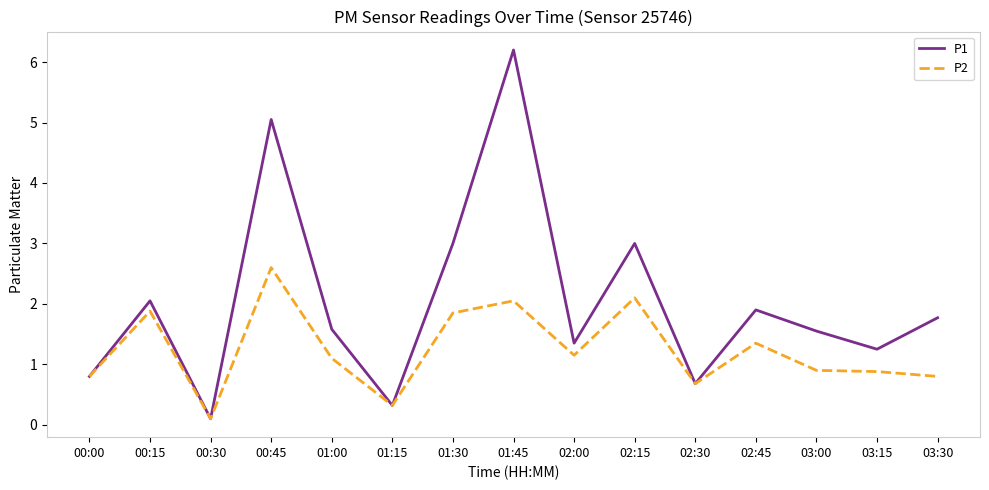

What is the maximum value shown in the chart?

6.2